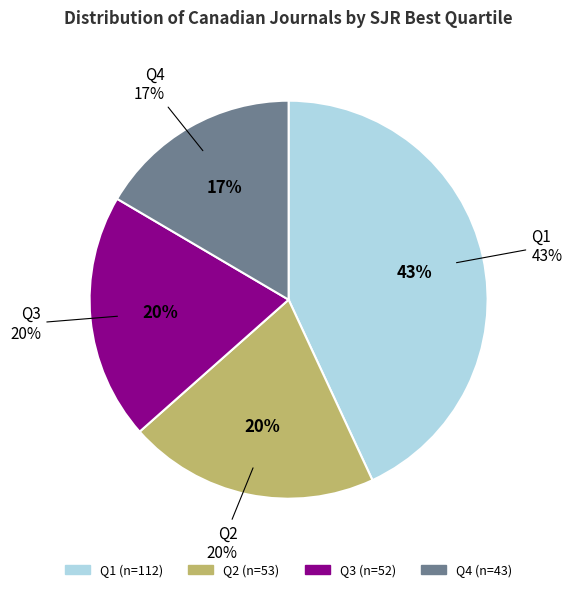

How many segments does this pie chart have?

4